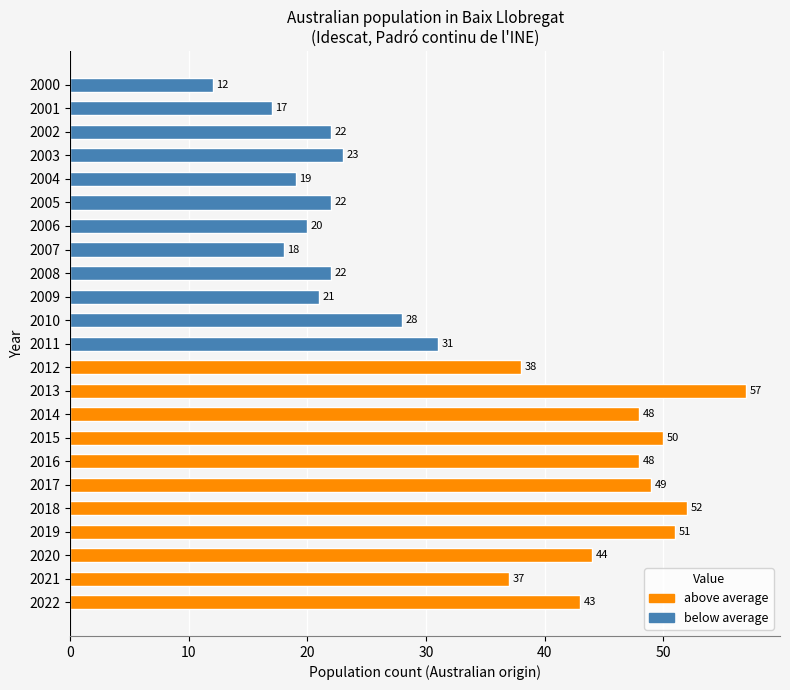

What is the sum of all values?

772